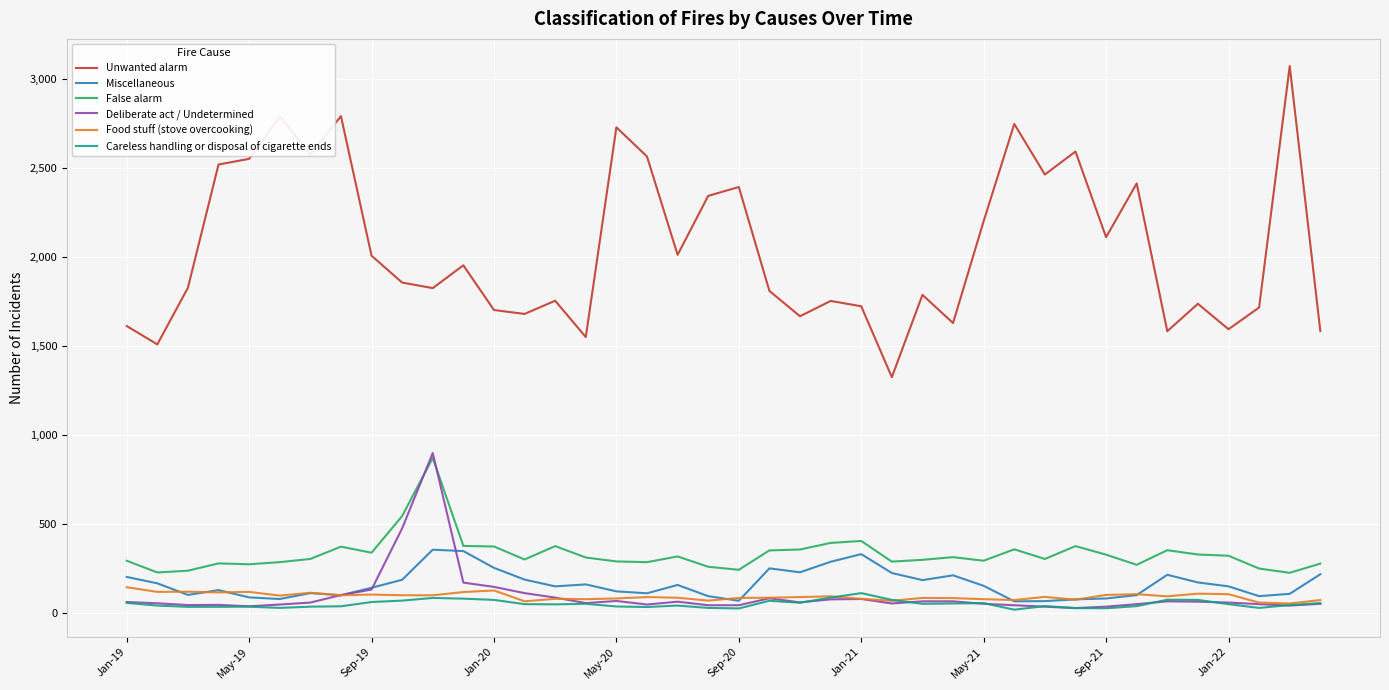

Which series has the largest range (max minus min)?

Unwanted alarm